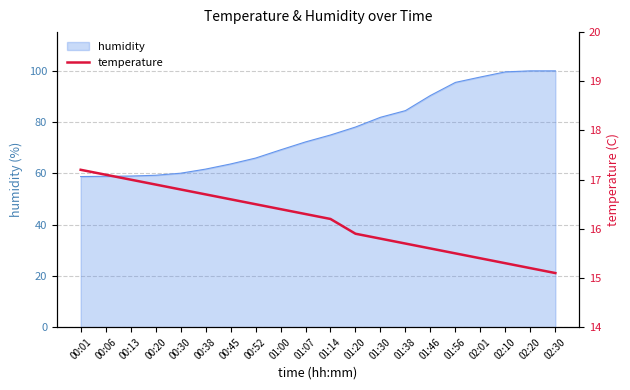

Reading right to left, extract all data points from this chart.

02:30=15.1	02:20=15.2	02:10=15.3	02:01=15.4	01:56=15.5	01:46=15.6	01:38=15.7	01:30=15.8	01:20=15.9	01:14=16.2	01:07=16.3	01:00=16.4	00:52=16.5	00:45=16.6	00:38=16.7	00:30=16.8	00:20=16.9	00:13=17.0	00:06=17.1	00:01=17.2